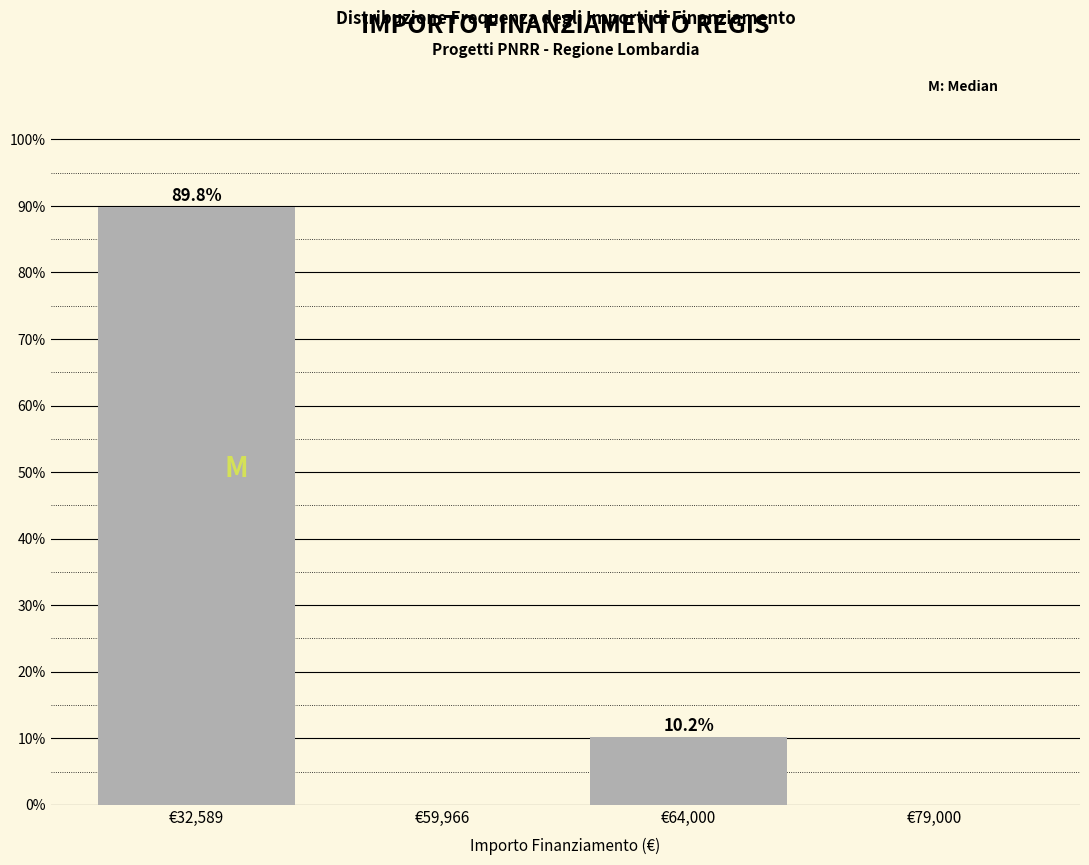

Reading left to right, transcribe all the data shown in this chart.

€32,589=89.8	€59,966=0.0	€64,000=10.2	€79,000=0.0